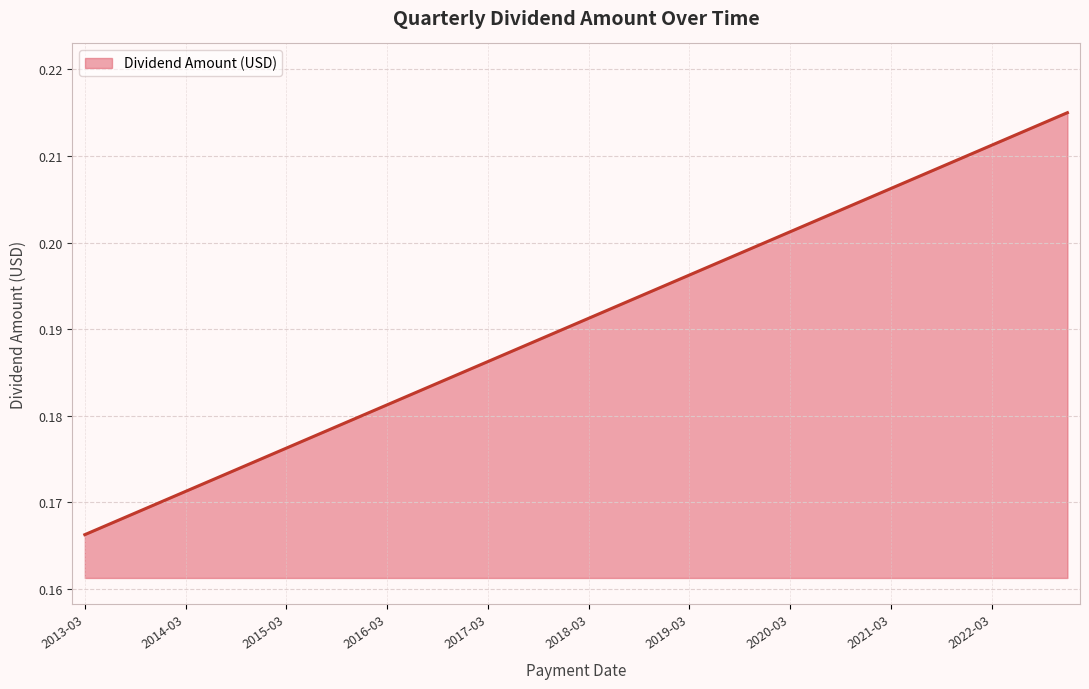

How many lines are shown in the chart?

1